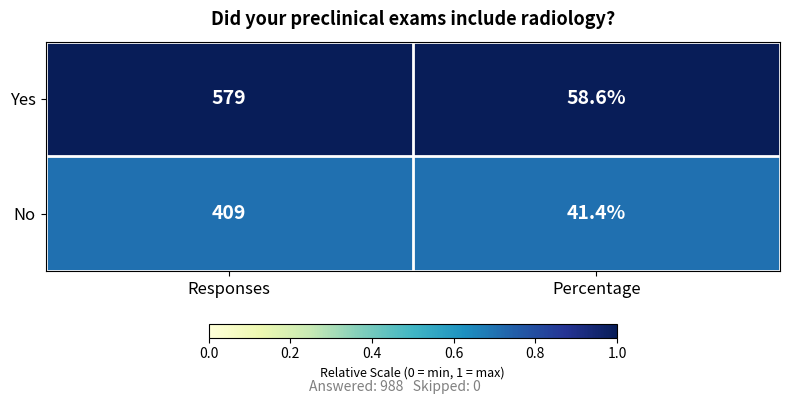

List the labels in order of Yes value, largest first.

Responses, Percentage